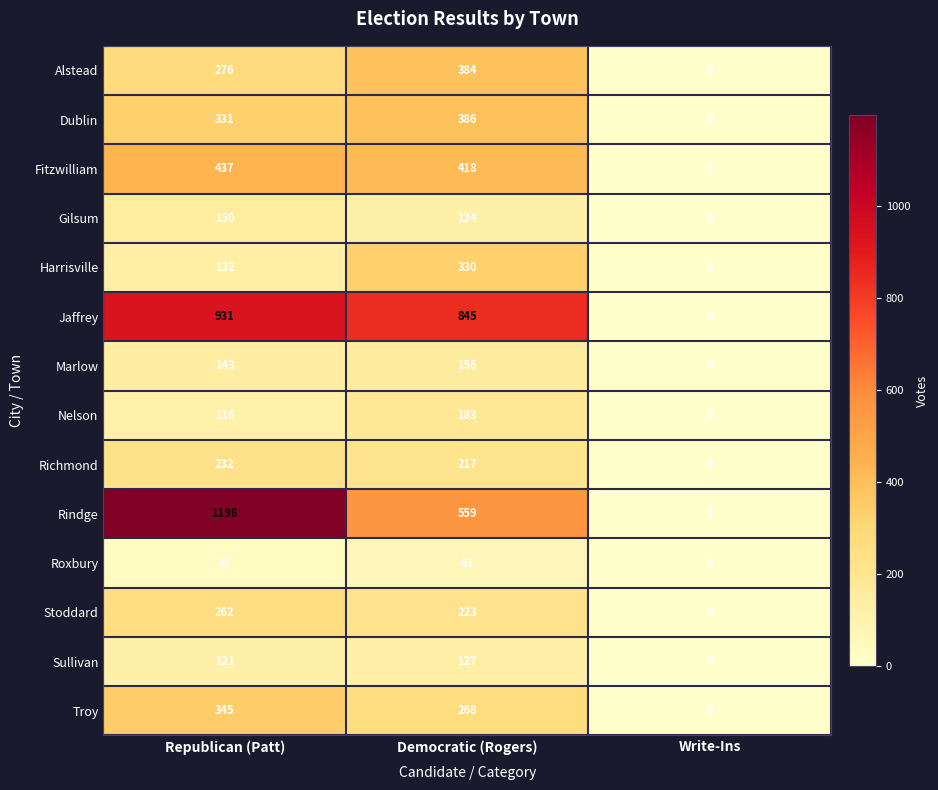

At which category is the sum across all series the highest?

Republican (Patt)